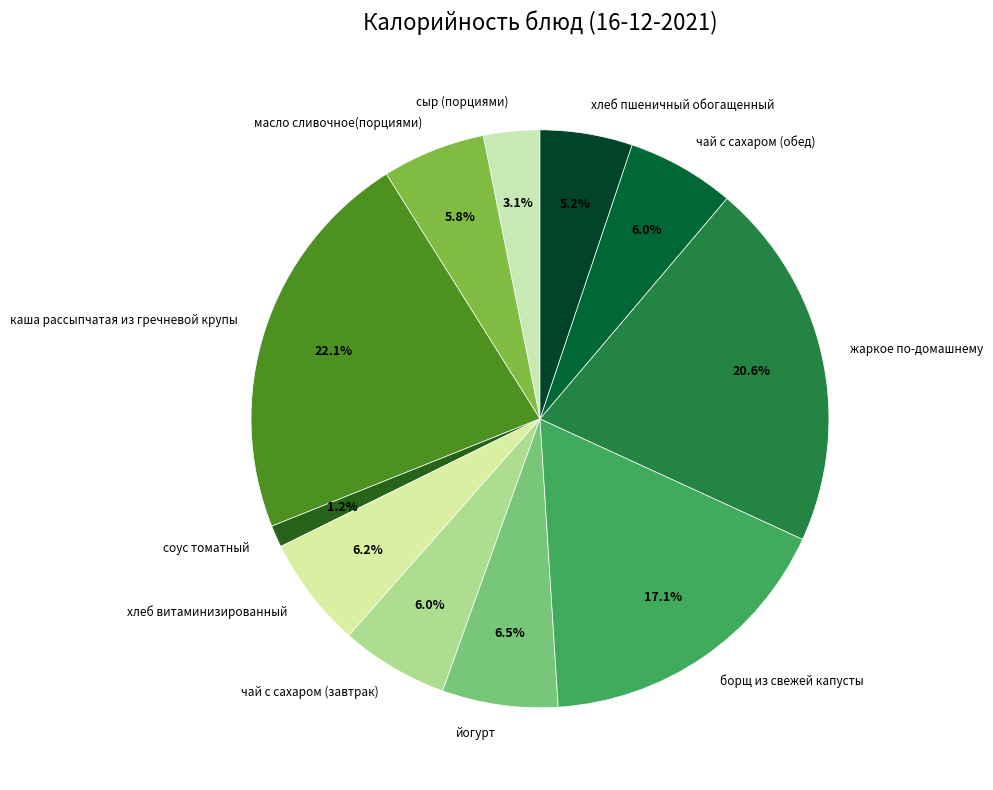

Which has a higher value, каша рассыпчатая из гречневой крупы or соус томатный?

каша рассыпчатая из гречневой крупы